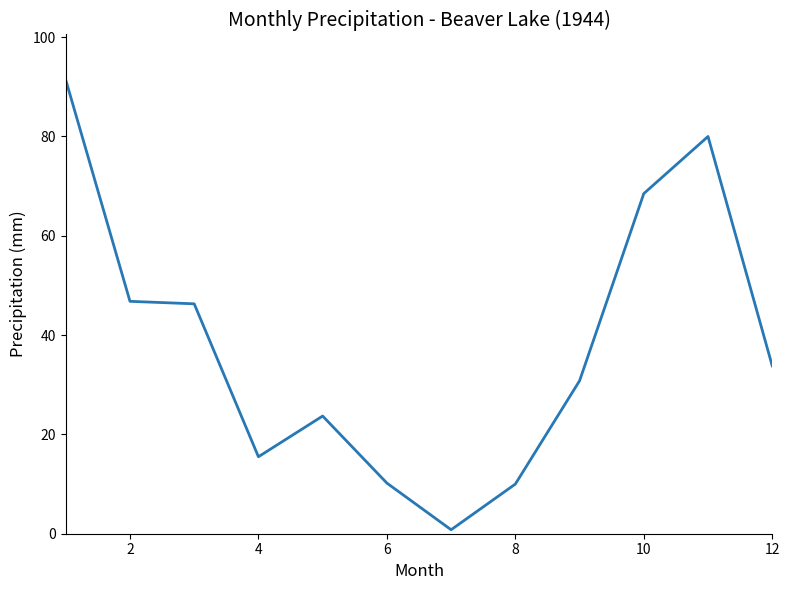

What is the minimum value shown in the chart?

0.8